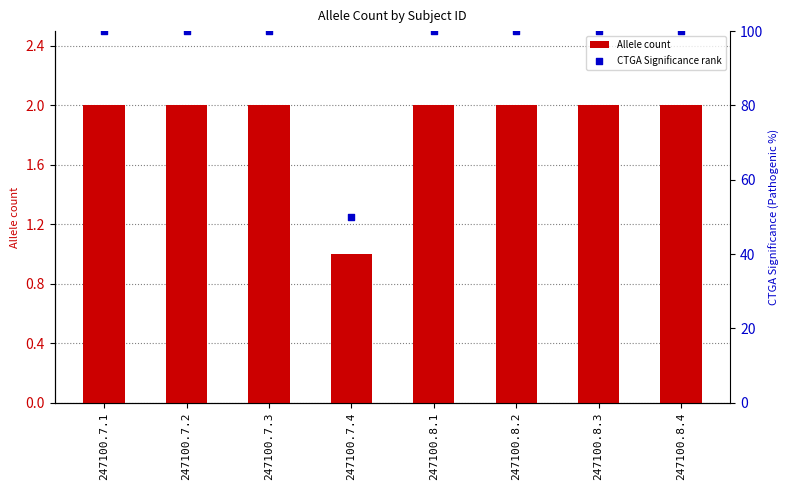

Is the value of CTGA Significance rank at 247100.7.3 greater than the value of Allele count at 247100.8.4?

Yes